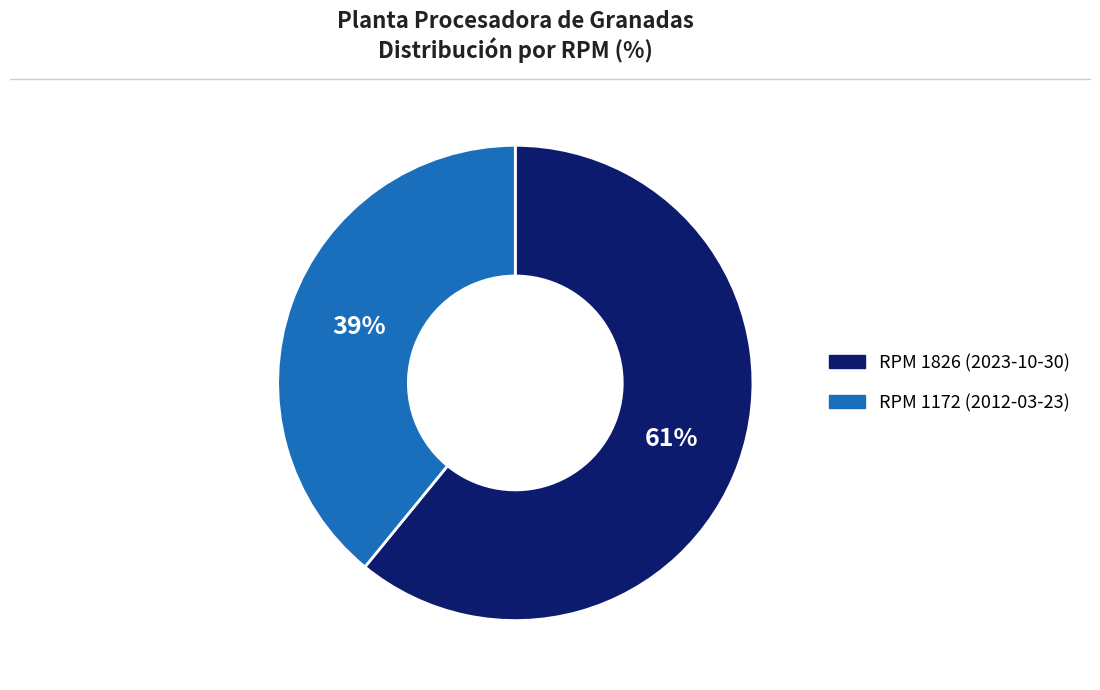

Which slice is the smallest?

RPM 1172 (2012-03-23)